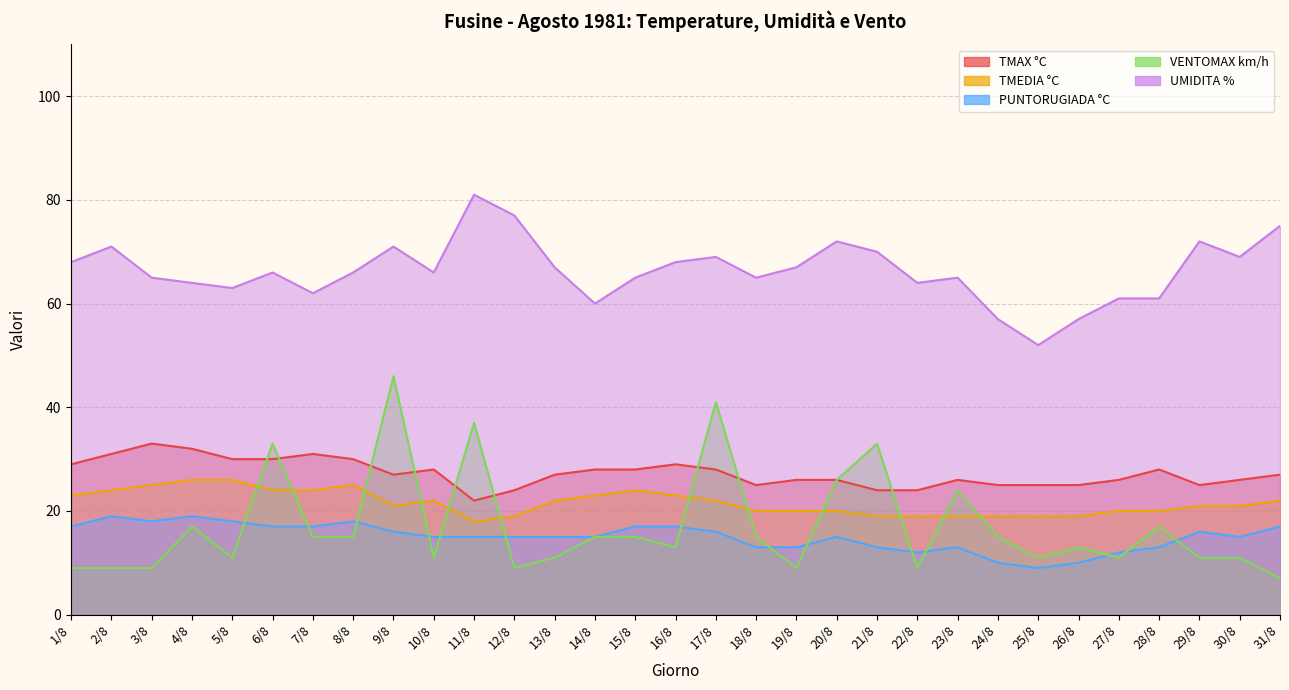

How many data points in VENTOMAX km/h are less than 13?

14